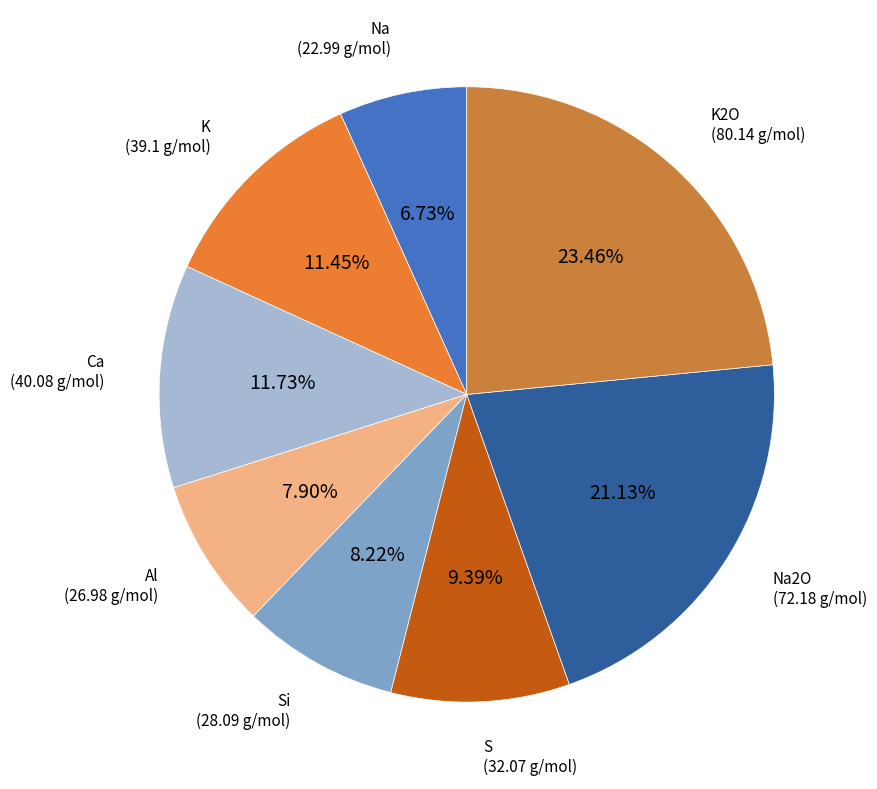

Count the number of slices in the pie.

8